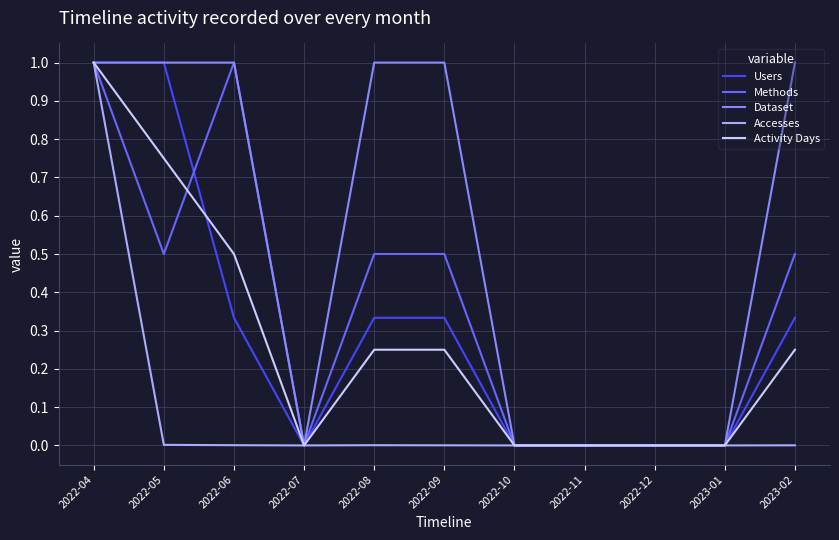

Which series has the largest total across all categories?

Dataset